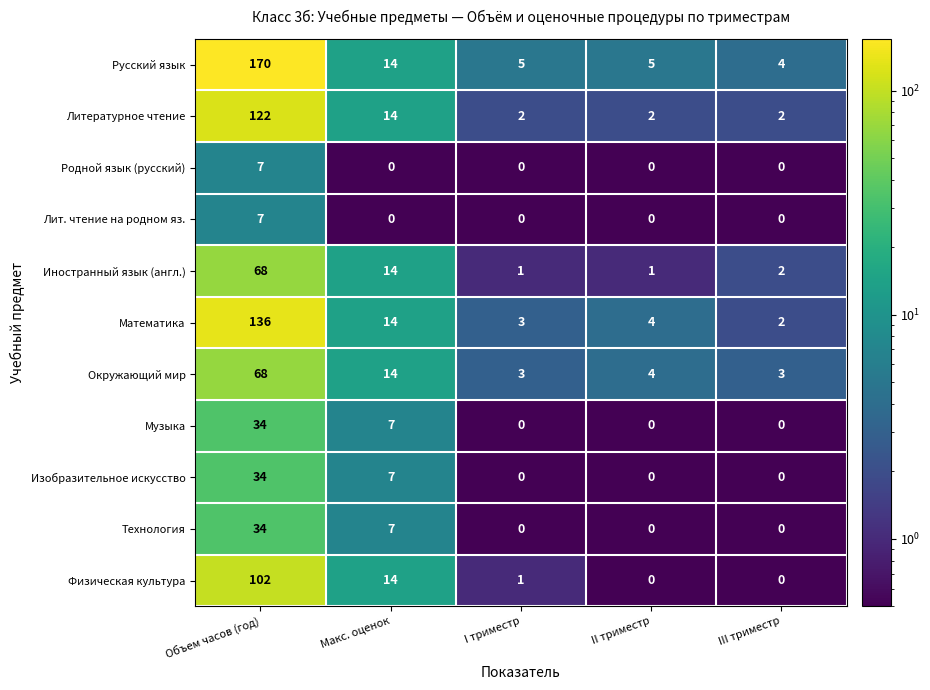

What is the difference between the second highest and minimum values in the Литературное чтение series?

12